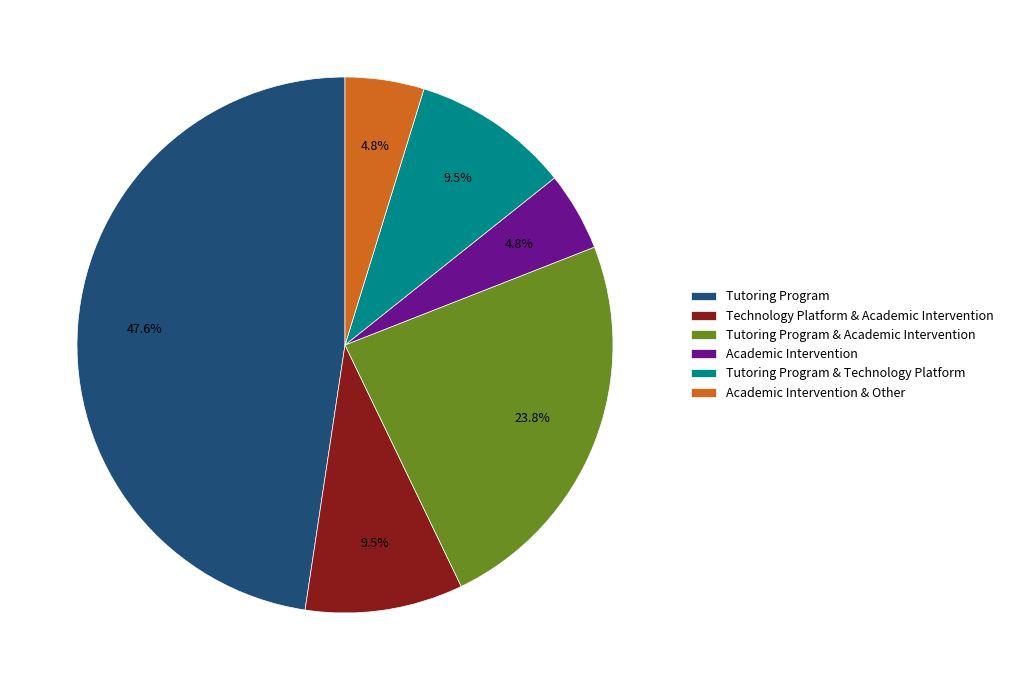

How many segments does this pie chart have?

6